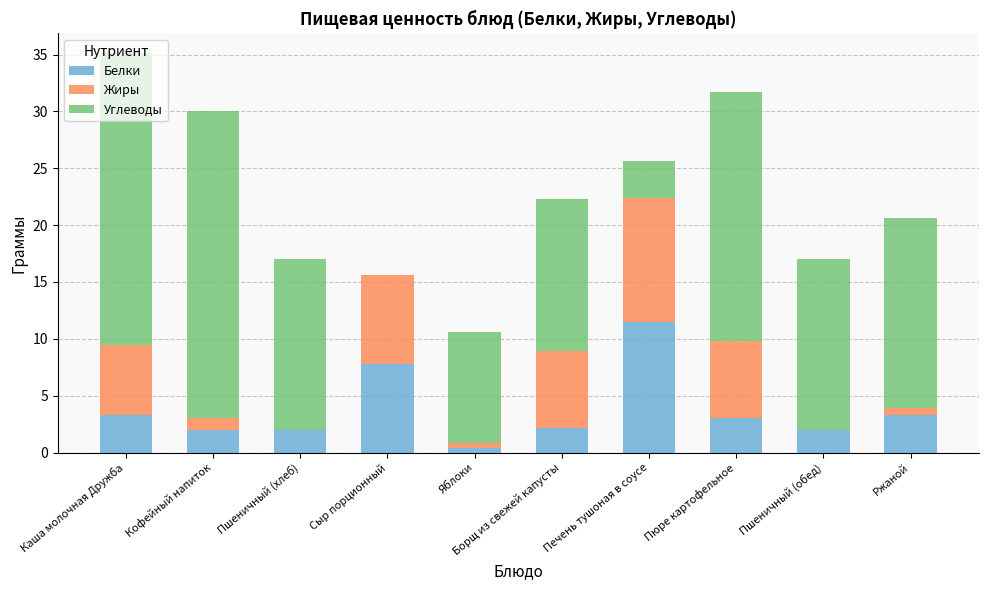

What is the difference between the Белки values at Яблоки and Печень тушоная в соусе?

11.1